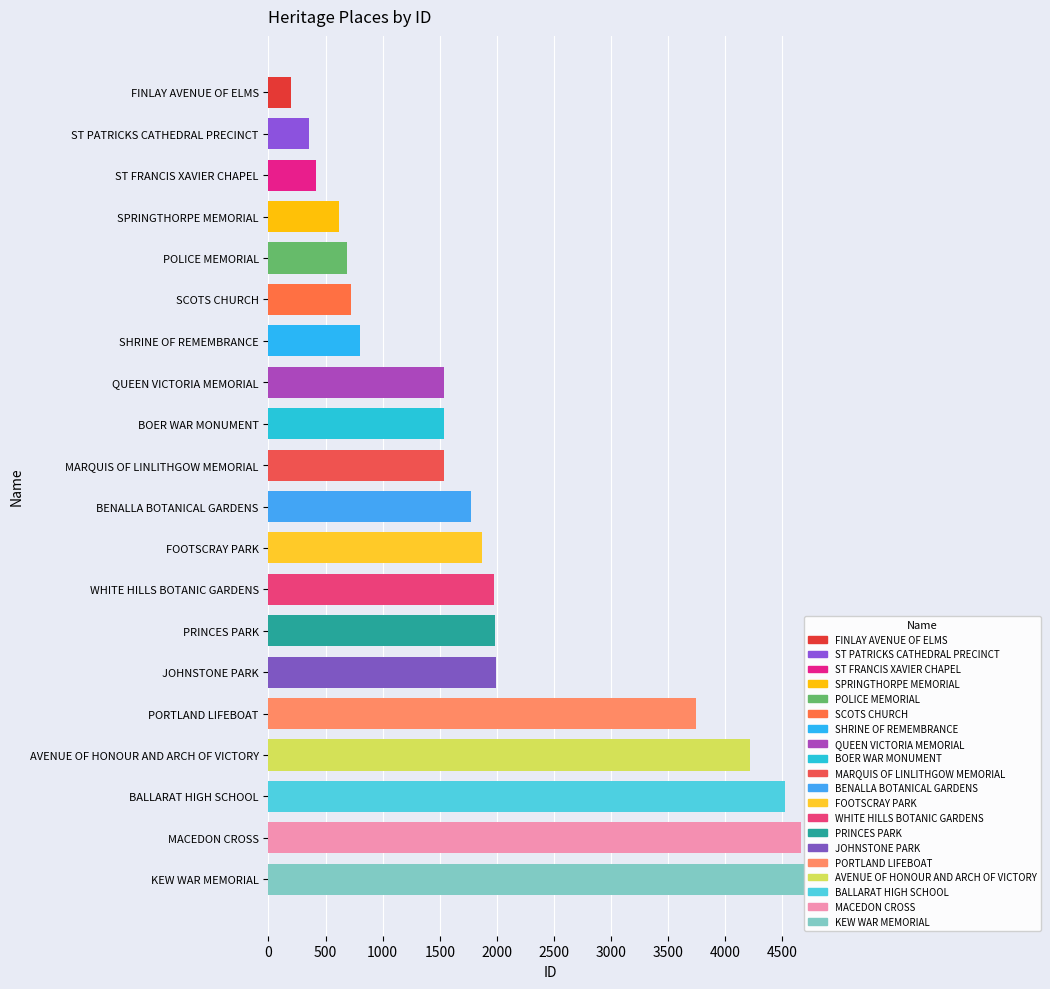

What is the sum of all values?

39839